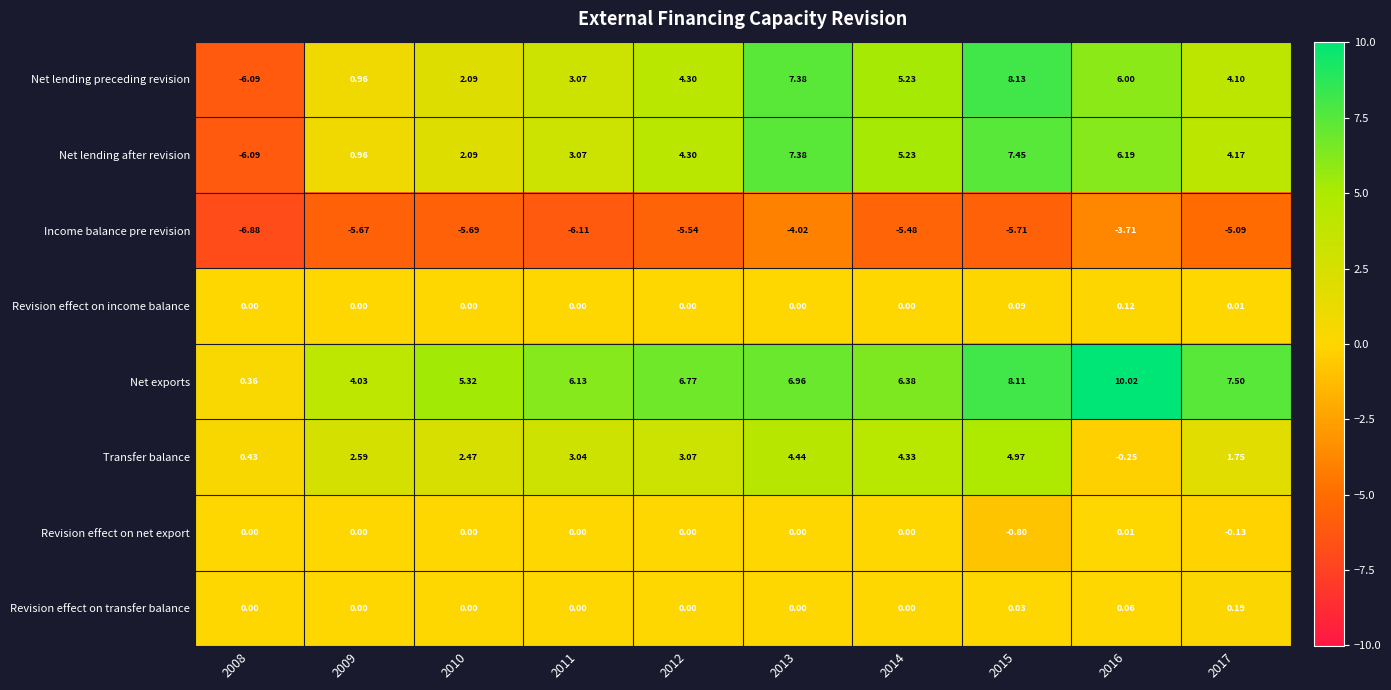

Which series has the largest total across all categories?

Net exports